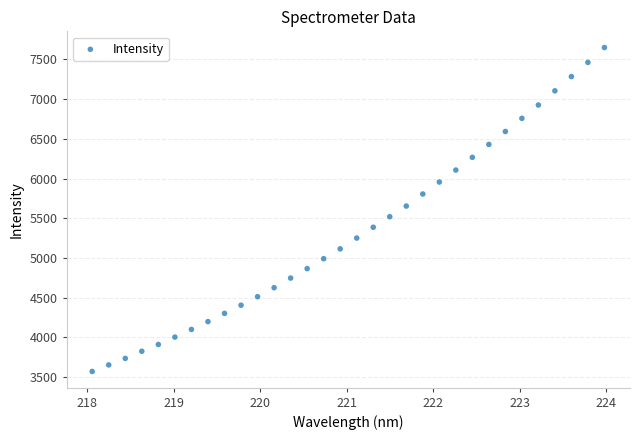

What is the range of Y values (max minus min)?

4079.6